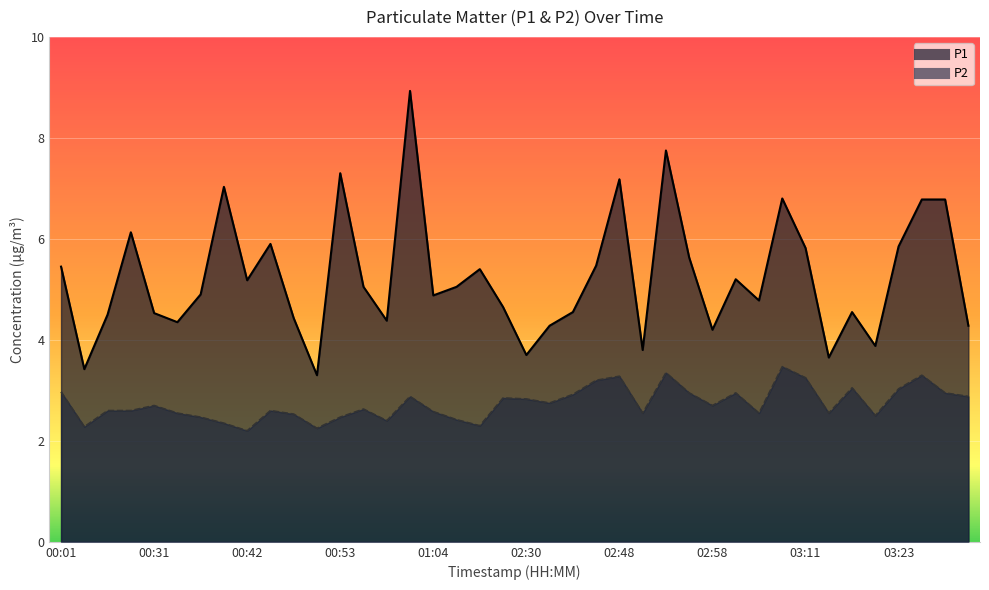

Which series has the largest range (max minus min)?

P1